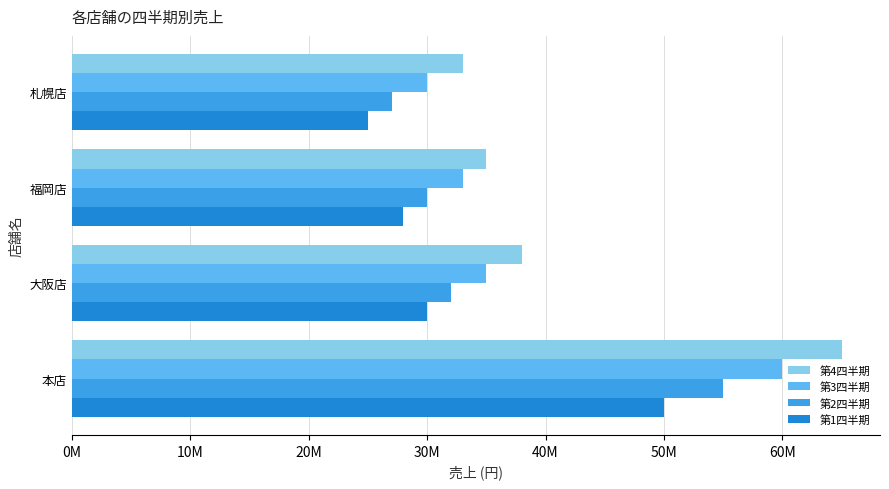

At how many categories does at least one series exceed 35892407?

2